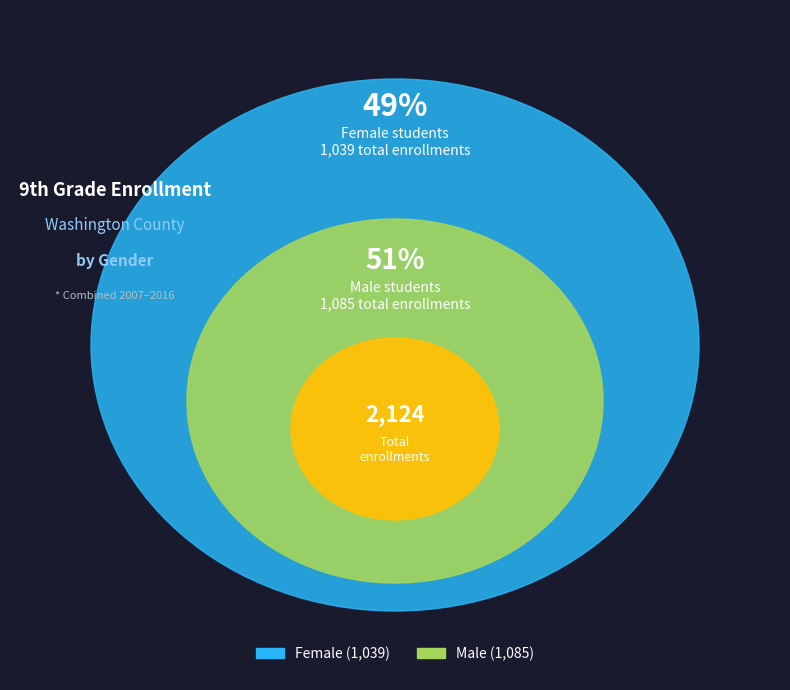

Does 3 represent more than half of the total?

No